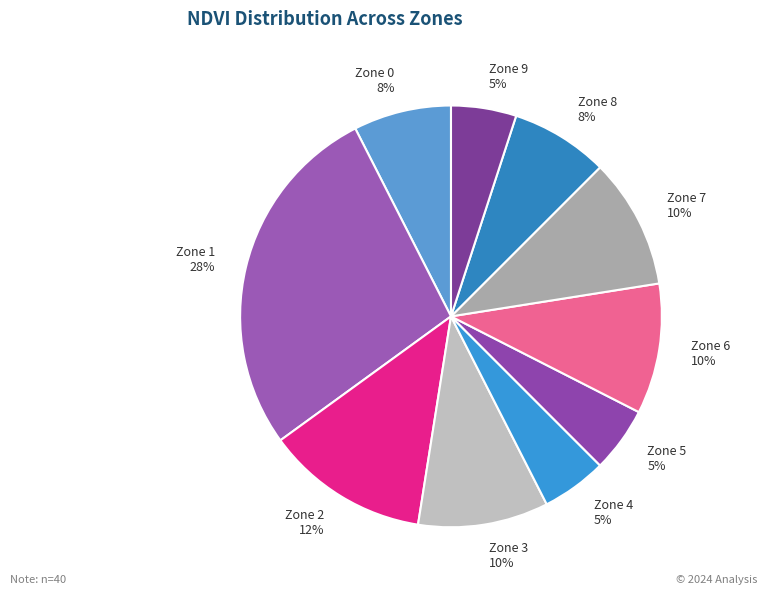

Count the number of slices in the pie.

10